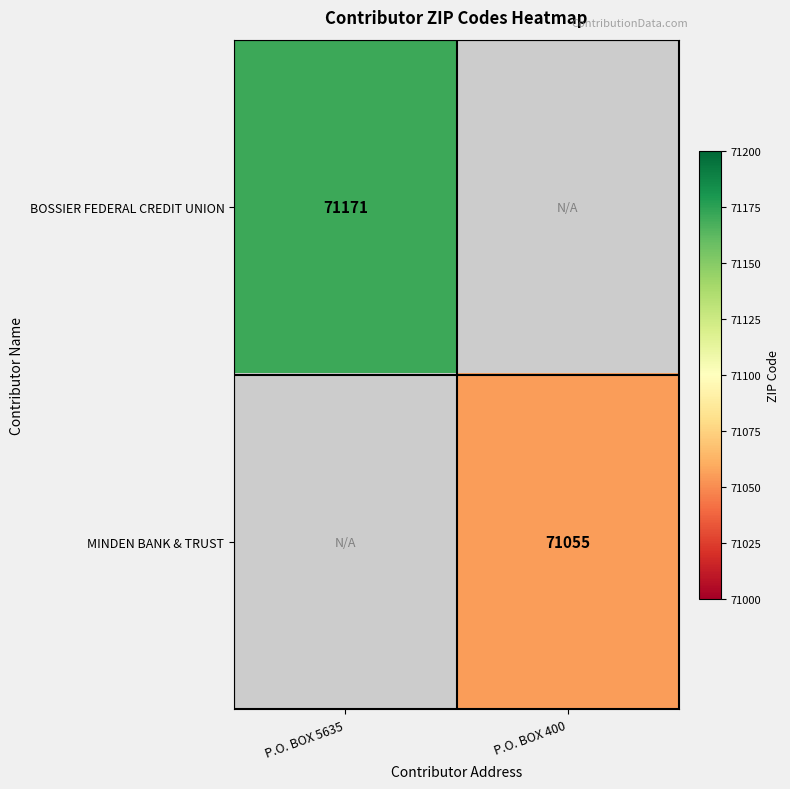

The value of MINDEN BANK & TRUST at P.O. BOX 400 is 103557. True or false?

False